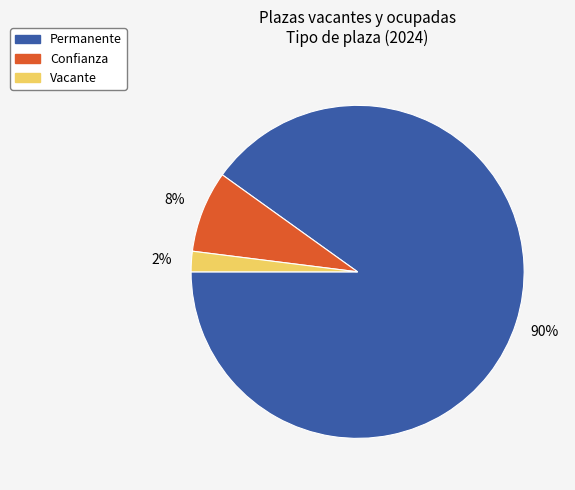

What percentage is the Confianza slice, to the nearest percent?

8%